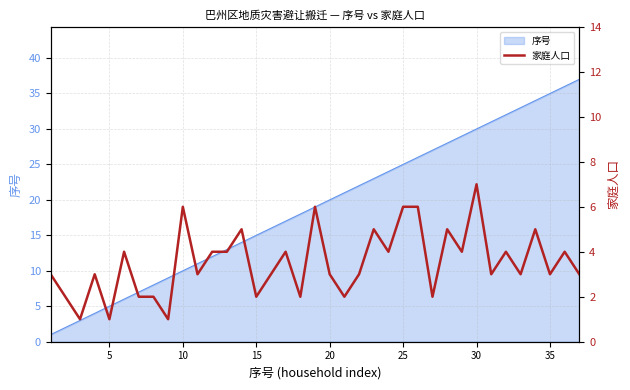

True or false: 序号 has a value of 16 at 10.

False